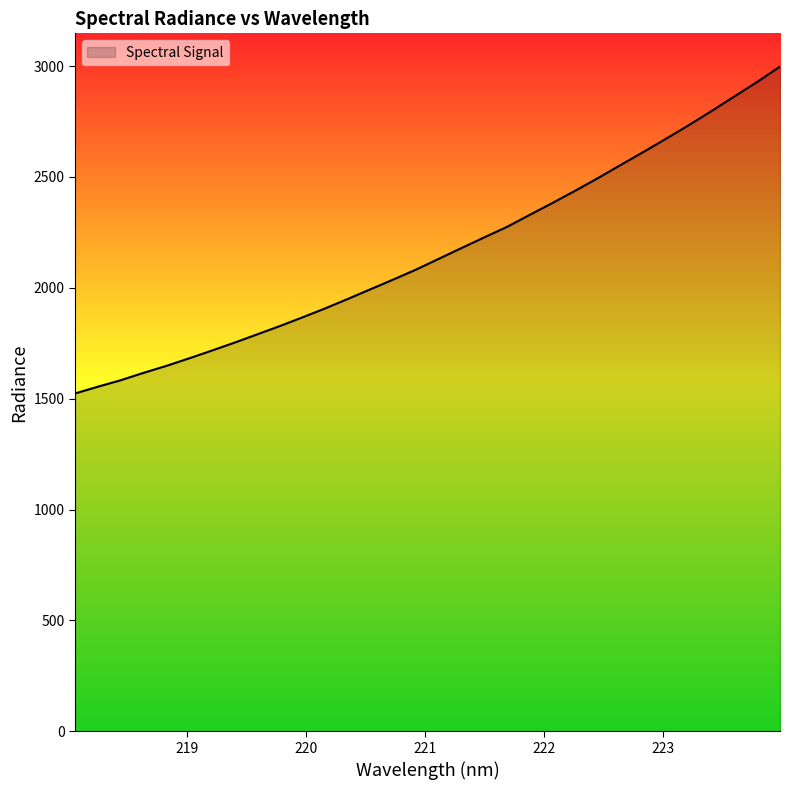

What is the difference between the maximum and minimum values?

1474.2